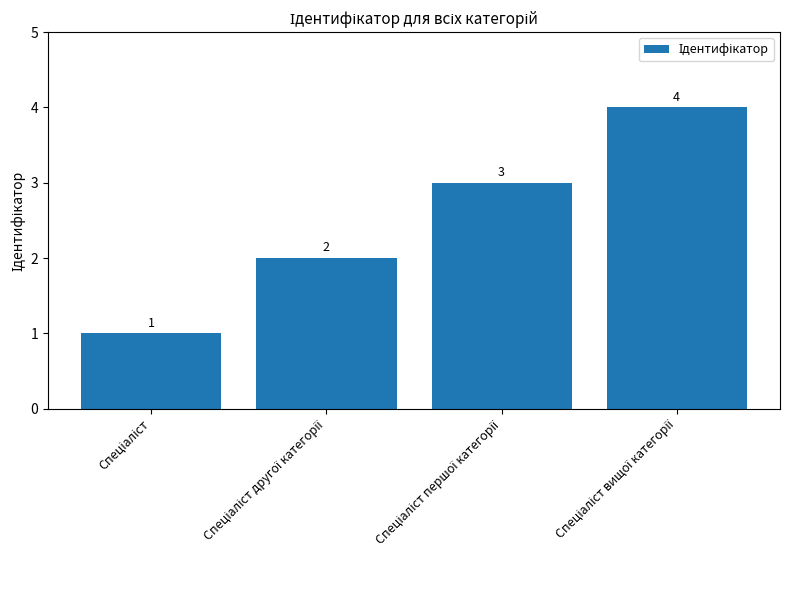

What is the value of the 4th bar from the left?

4